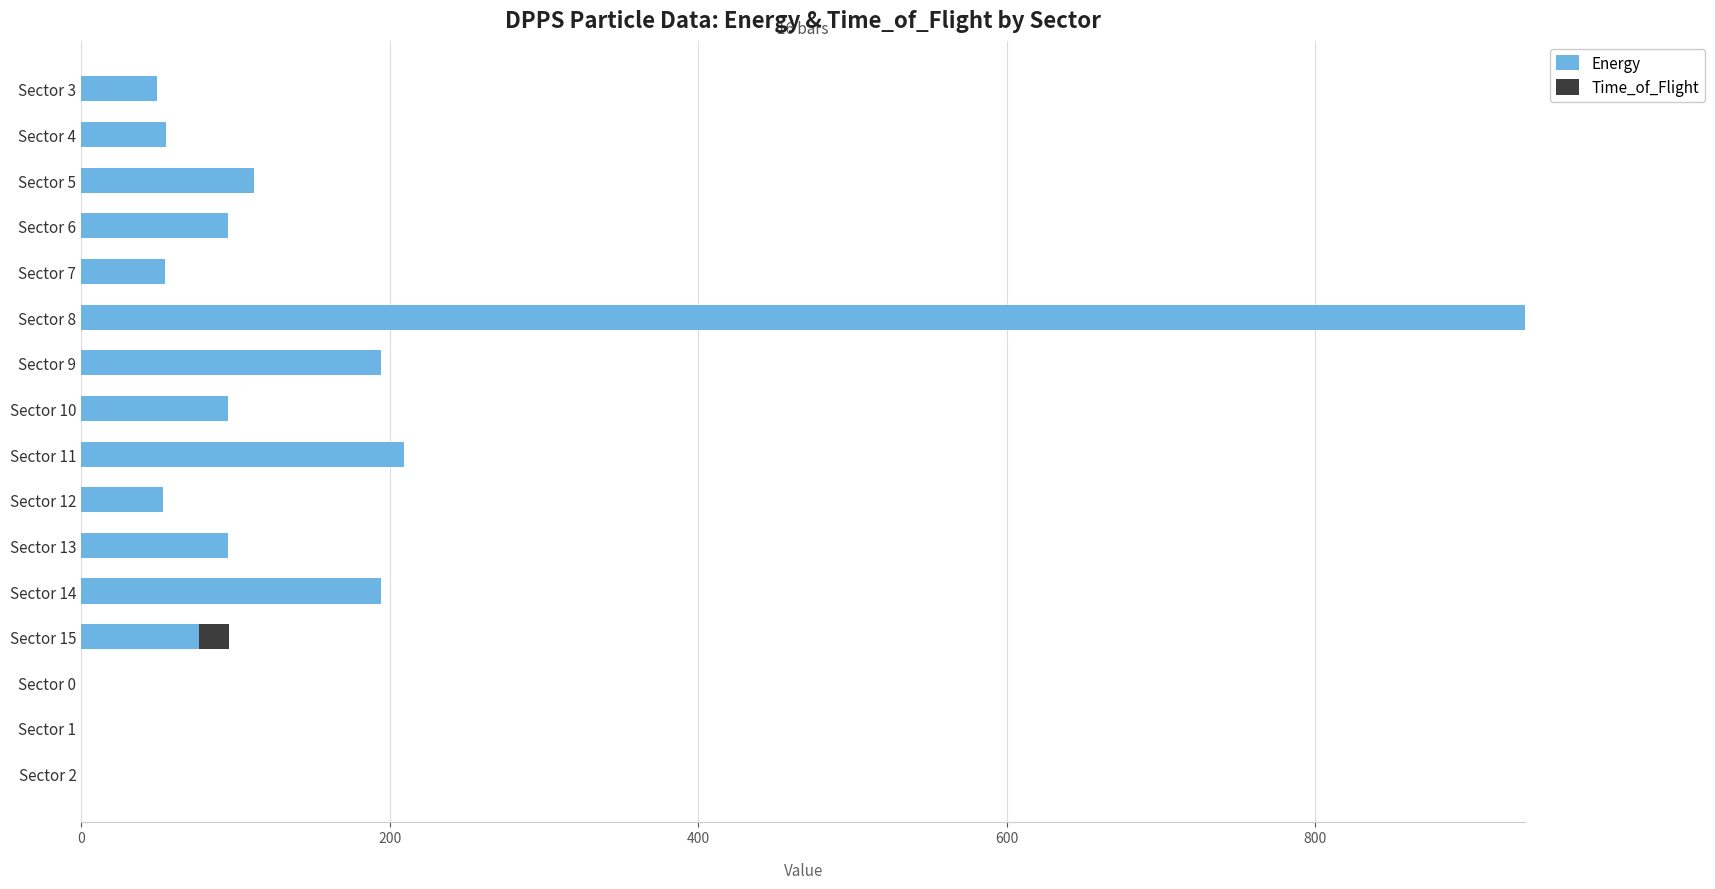

At which category is the sum across all series the highest?

Sector 8